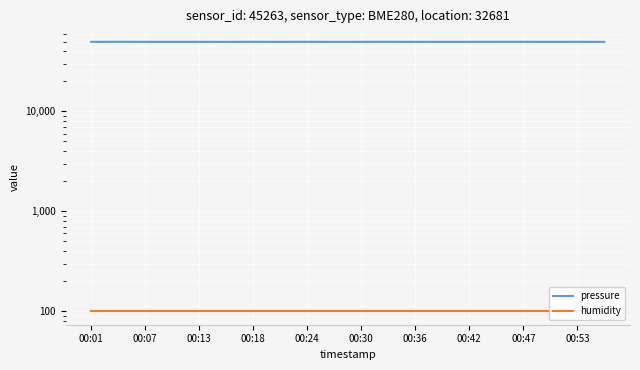

Which series has the largest total across all categories?

pressure